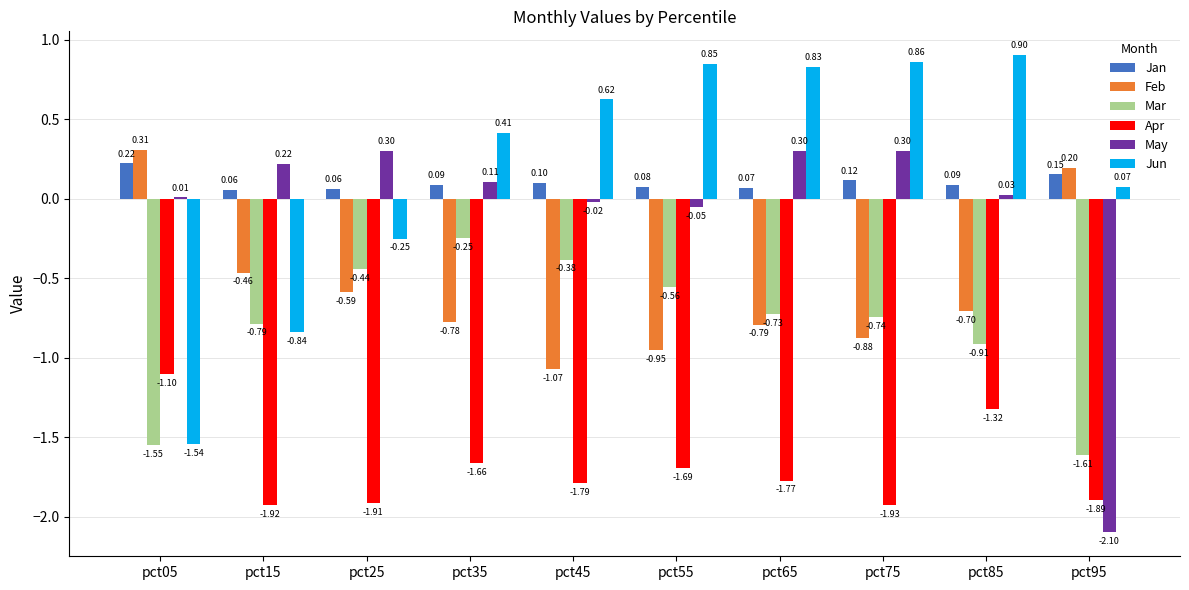

What is the total value across all series at pct45?

-2.5